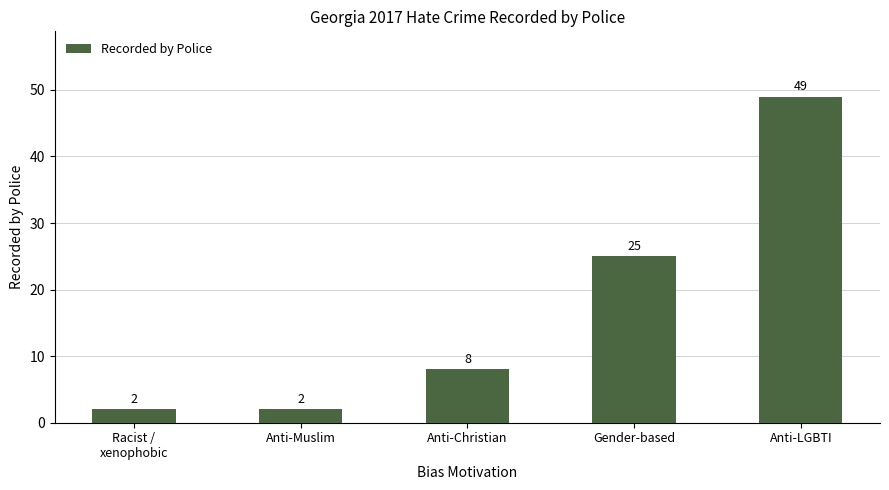

How many bars are there in total?

5